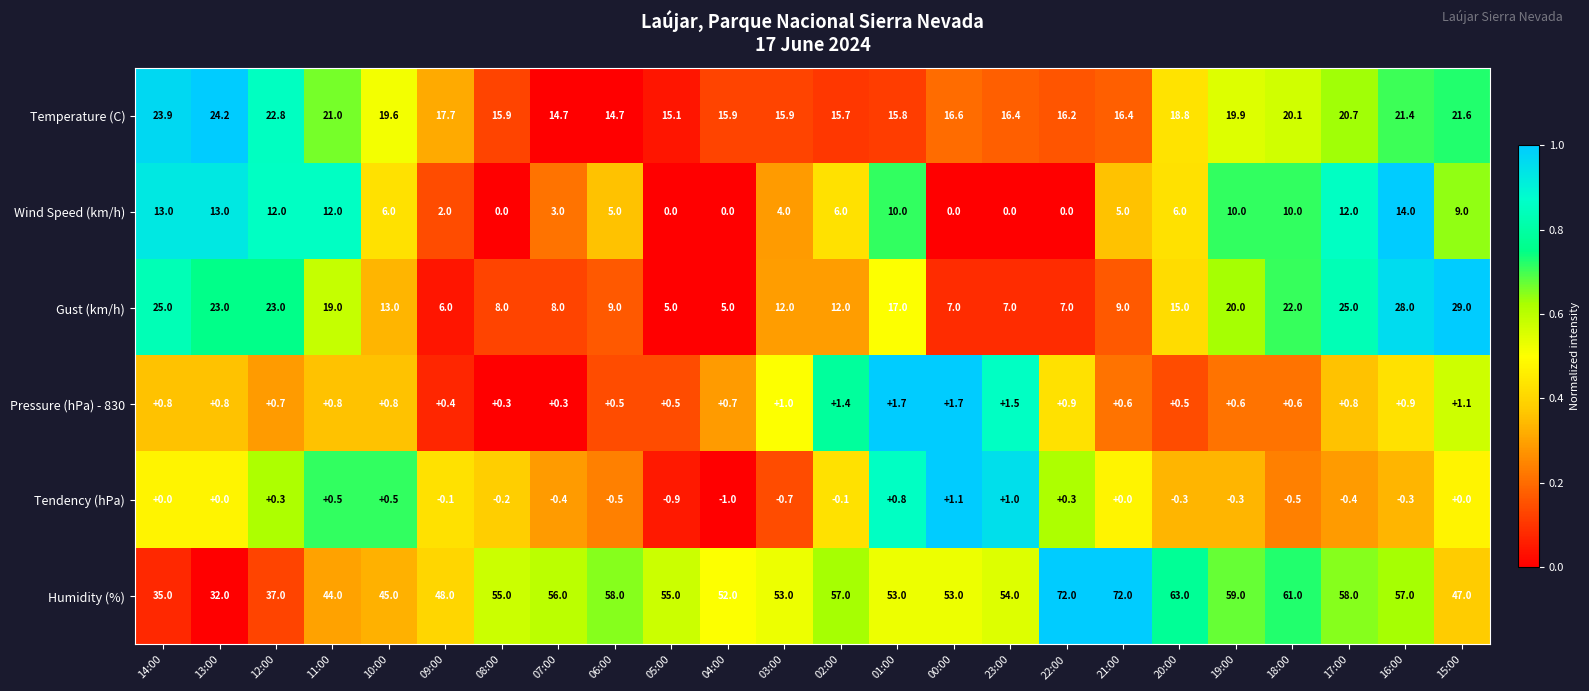

What is the minimum value for Pressure (hPa) - 830?

0.3